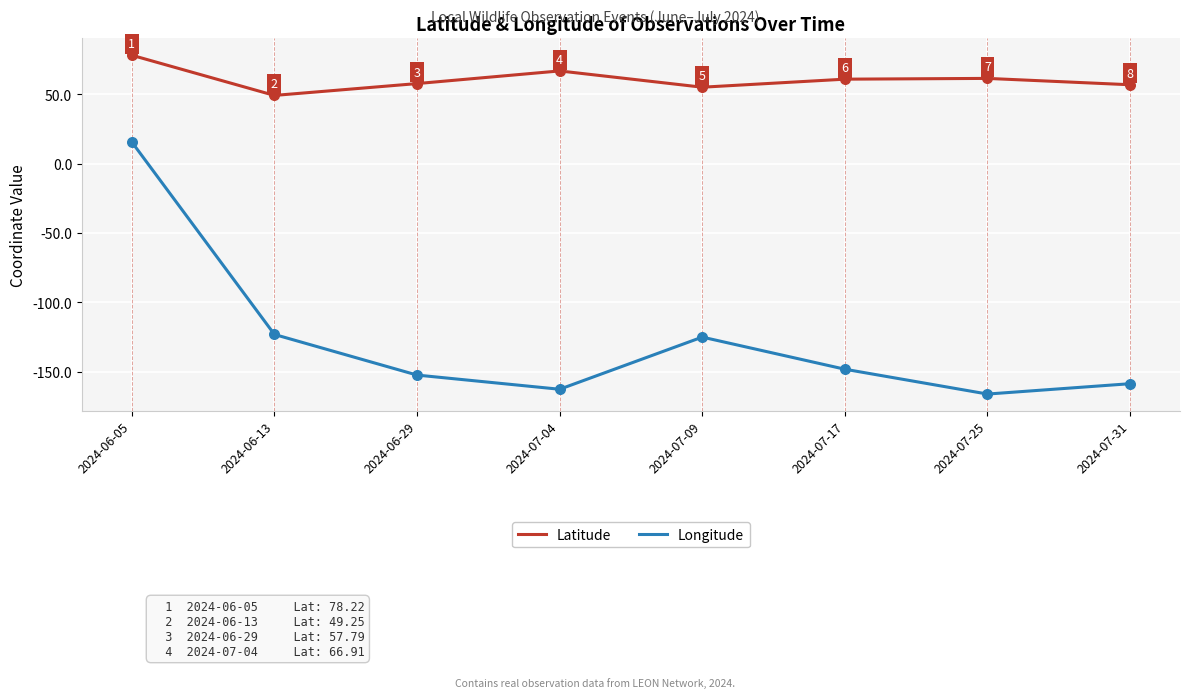

Which series has the largest total across all categories?

Latitude